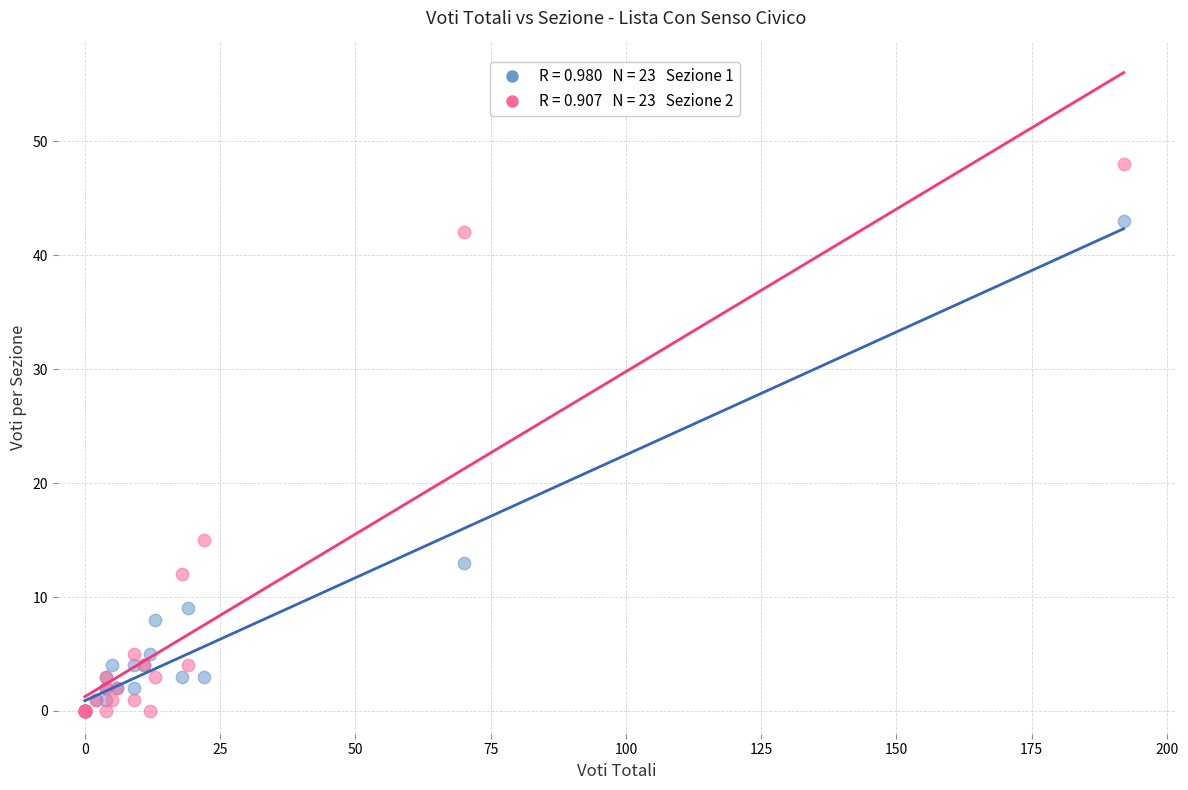

Across all series, what Y value is closest to 24?

15